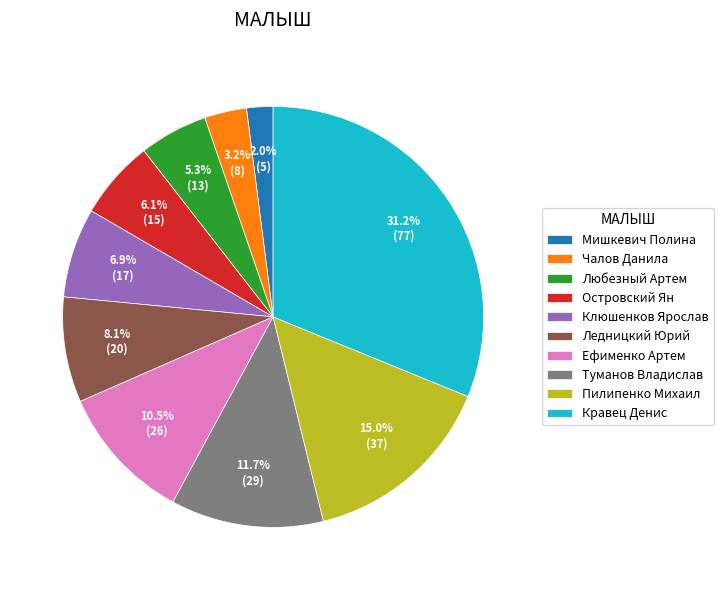

Is Клюшенков Ярослав the majority of the pie?

No